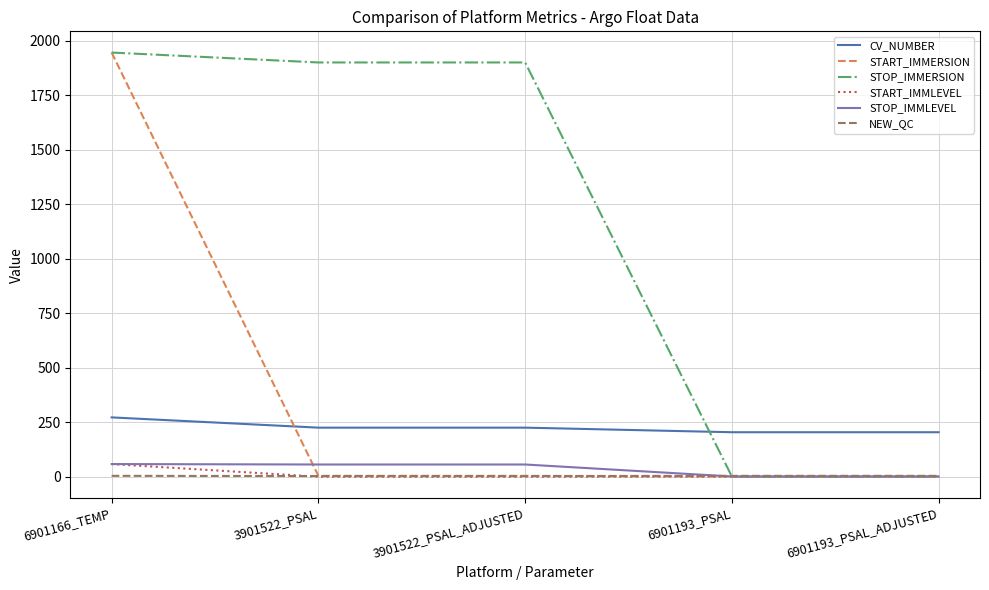

Is it true that NEW_QC equals 3.0 at 3901522_PSAL_ADJUSTED?

True